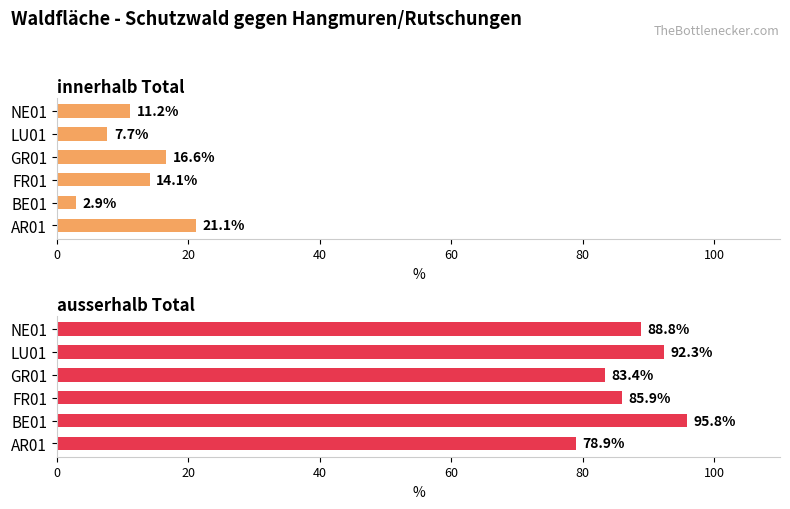

Reading left to right, extract all data points from this chart.

innerhalb Total: 21.1	2.9	14.1	16.6	7.7	11.2
ausserhalb Total: 78.9	95.8	85.9	83.4	92.3	88.8